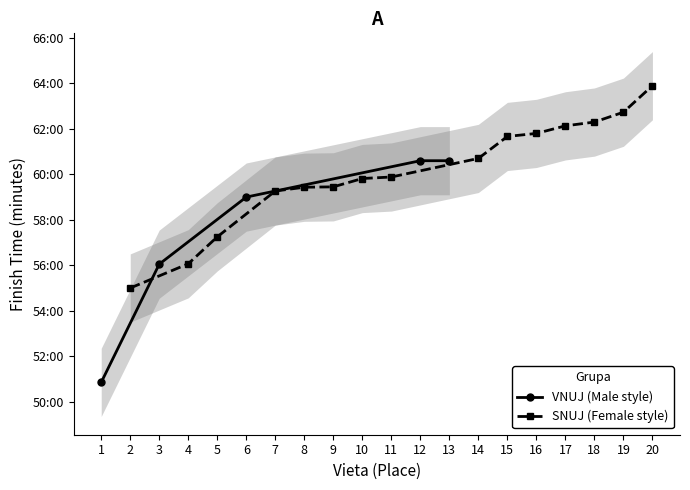

The SNUJ series shows 17.7 at 9. True or false?

False